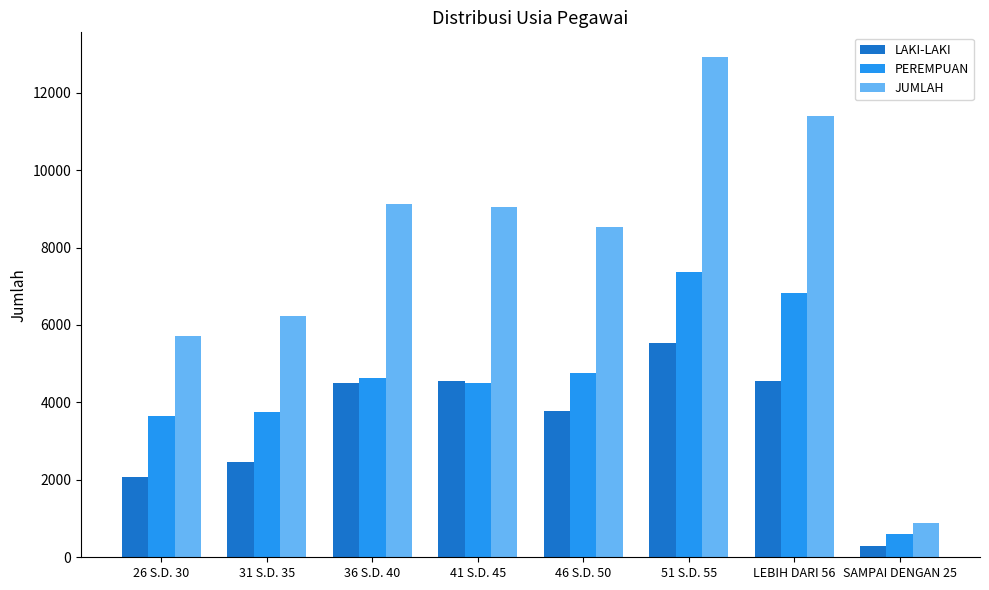

What is the sum of the JUMLAH values at 51 S.D. 55 and 31 S.D. 35?

19138